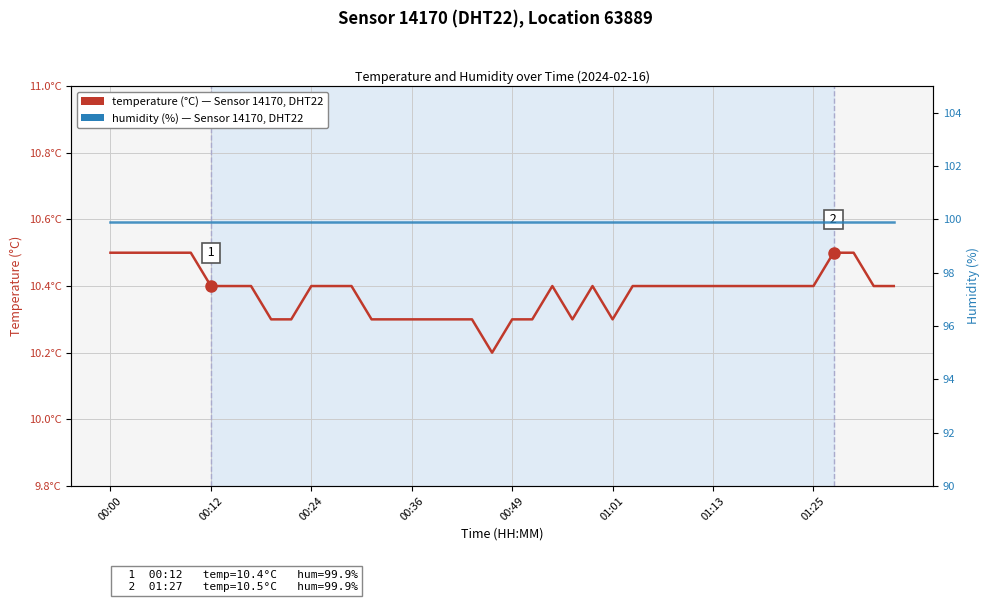

What is the sum of all humidity (%) values?

3996.0